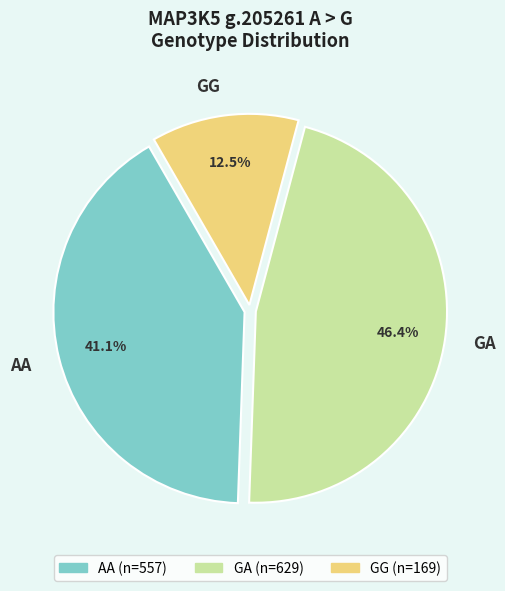

How many segments does this pie chart have?

3